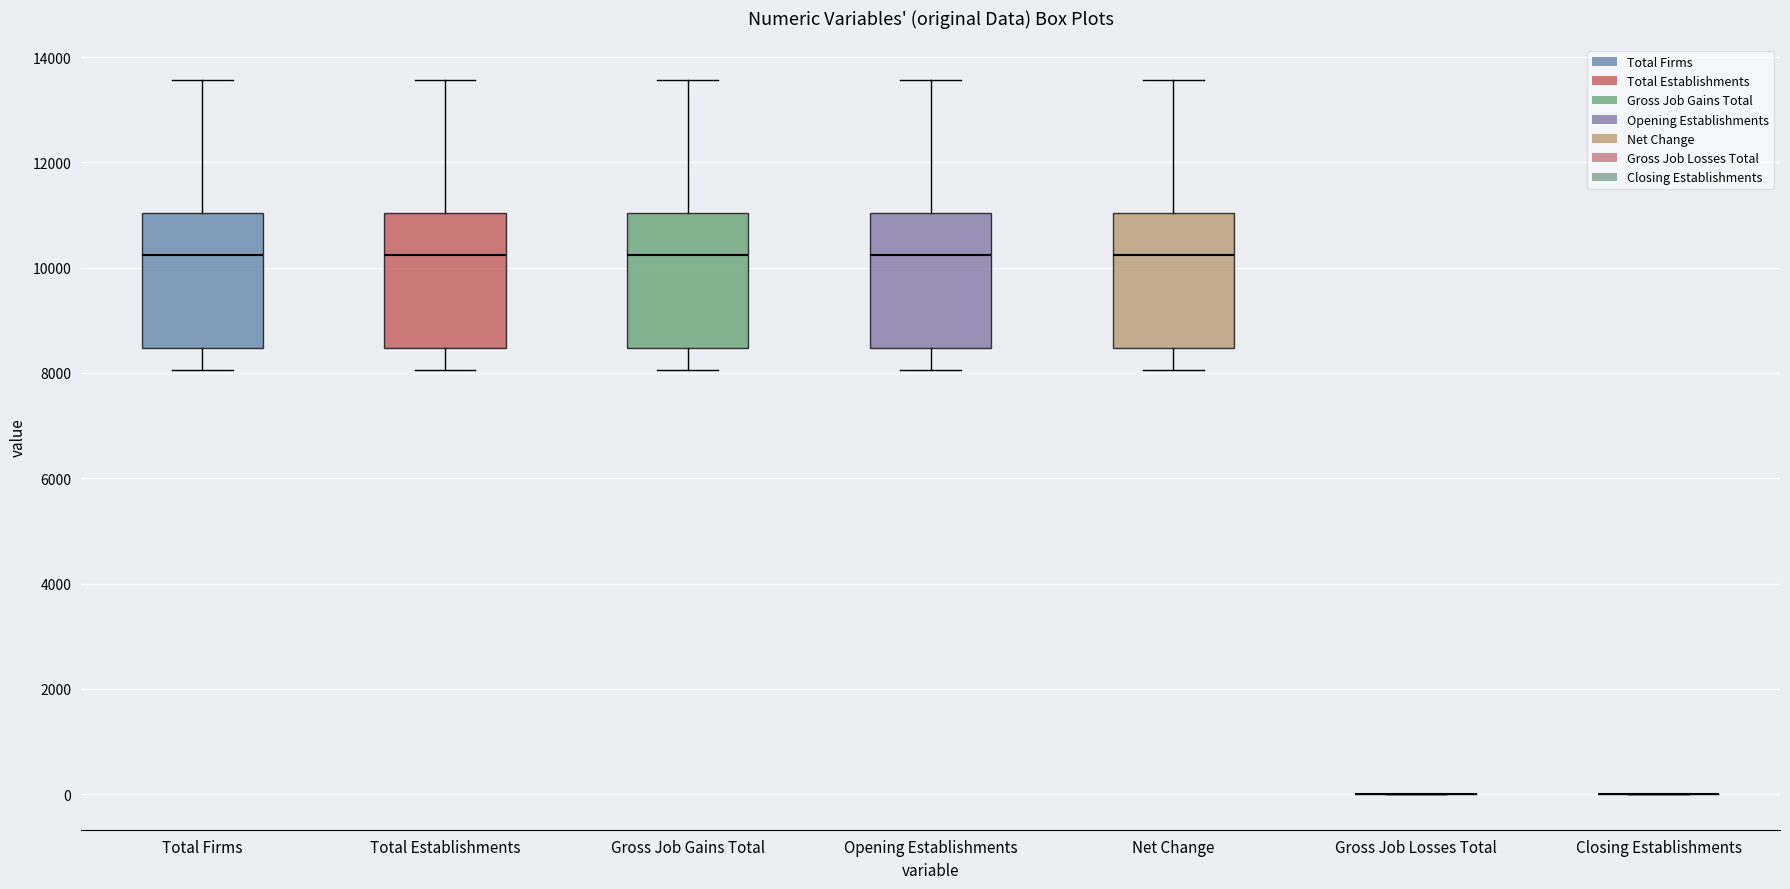

Reading left to right, transcribe this box plot: for each box, give where its median line is, the range the box spans, and where its two whiskers end, as read against the y-axis. The values are not printed on the chart, so give them approximately, as read against the axis.

Total Firms: median 10200, box 8400 to 11000, whiskers 8000 to 13600
Total Establishments: median 10200, box 8400 to 11000, whiskers 8000 to 13600
Gross Job Gains Total: median 10200, box 8400 to 11000, whiskers 8000 to 13600
Opening Establishments: median 10200, box 8400 to 11000, whiskers 8000 to 13600
Net Change: median 10200, box 8400 to 11000, whiskers 8000 to 13600
Gross Job Losses Total: box collapsed to a line at 0, whiskers 0 to 0
Closing Establishments: box collapsed to a line at 0, whiskers 0 to 0